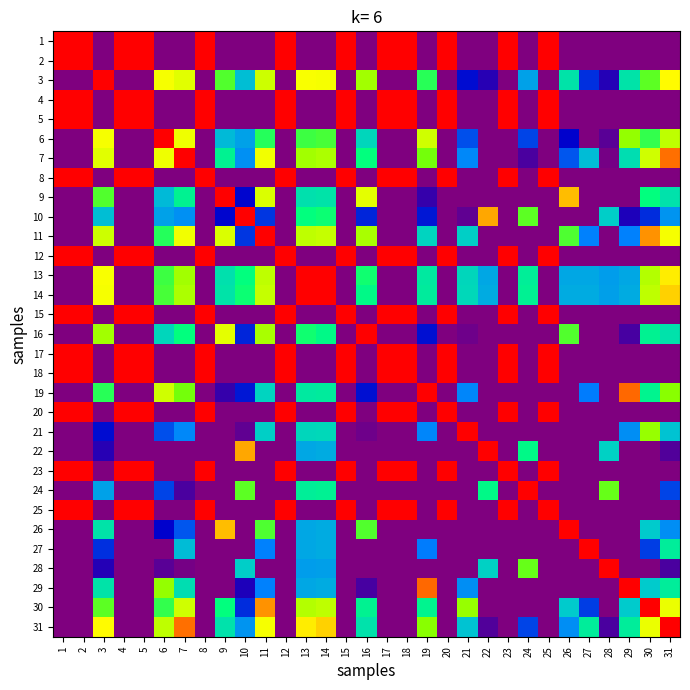

Is the value of 20 at 18 greater than the value of 17 at 12?

No